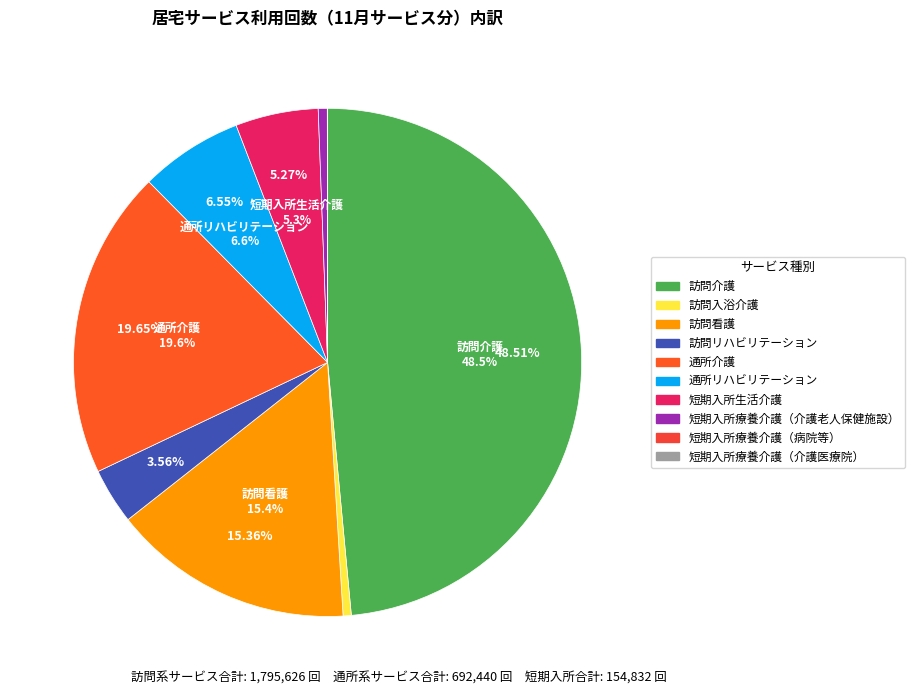

To the nearest percent, what is the difference between the 訪問入浴介護 and 訪問看護 slice percentages?

15%